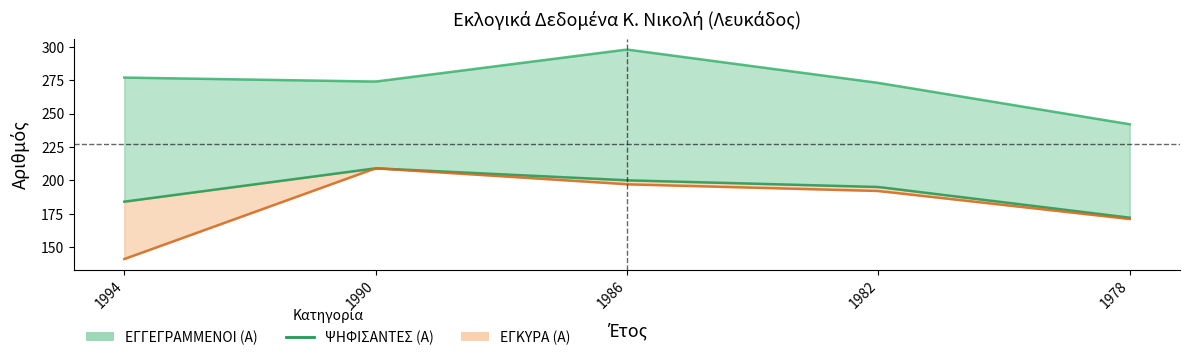

How many lines are shown in the chart?

3